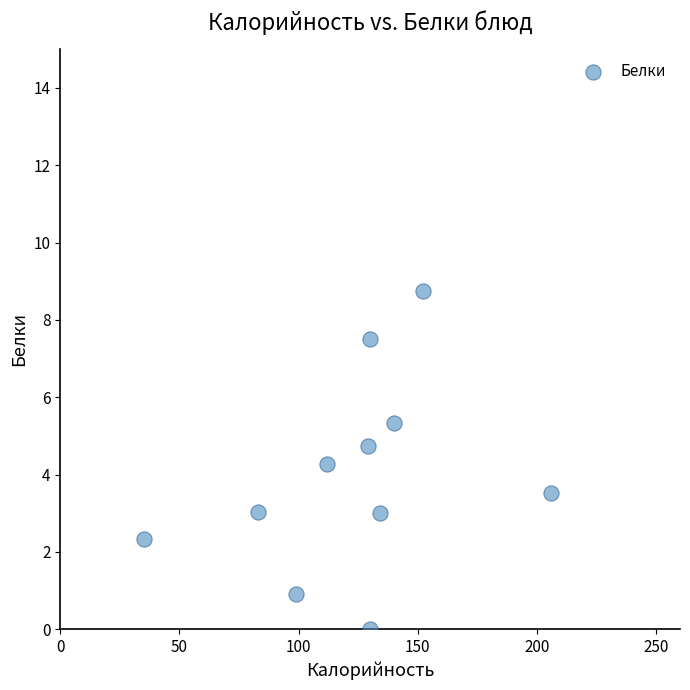

What is the range of Y values (max minus min)?

8.8